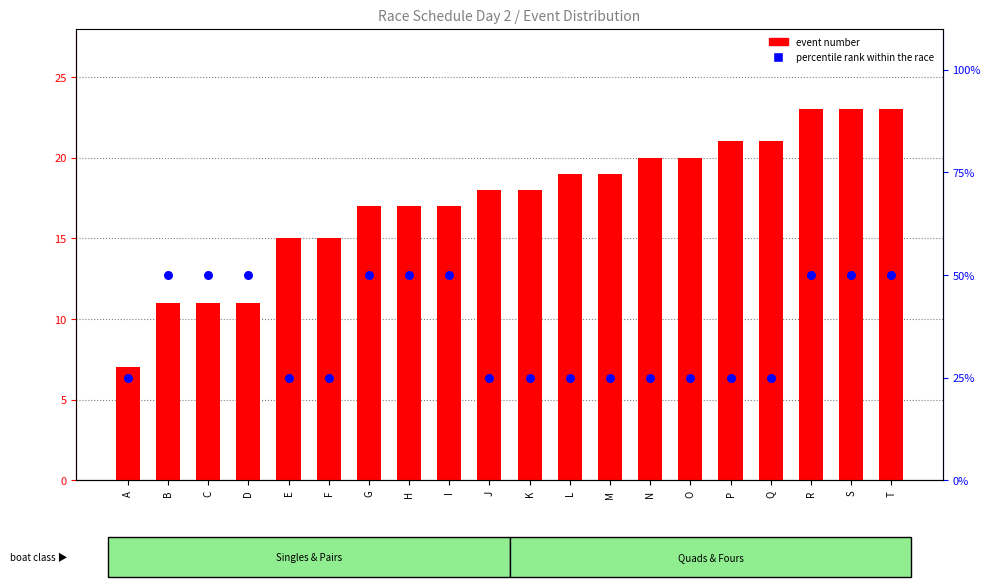

What are all the series names shown in the legend?

event number, percentile rank within the race